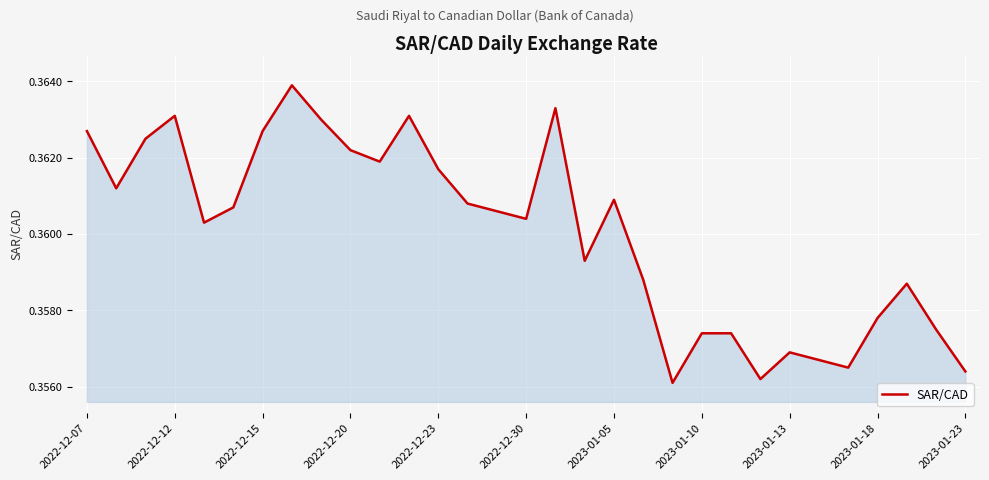

Does the chart display data point markers on the line(s)?

No